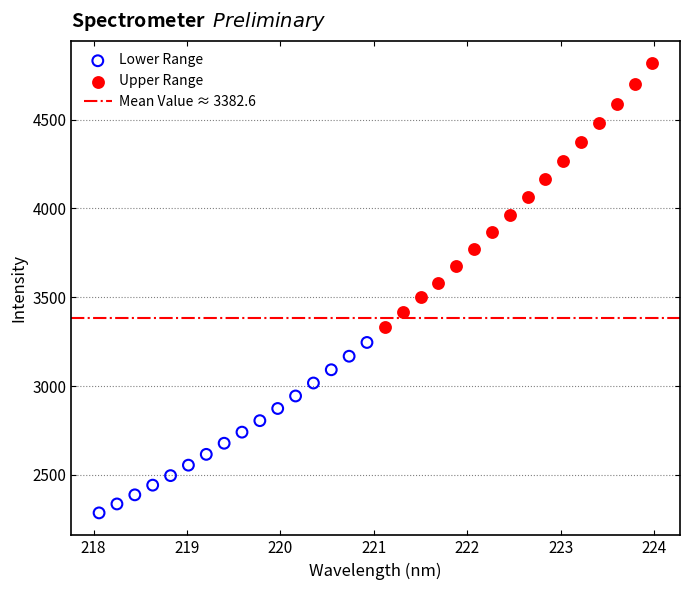

Which series reaches the maximum Y coordinate?

Upper Range